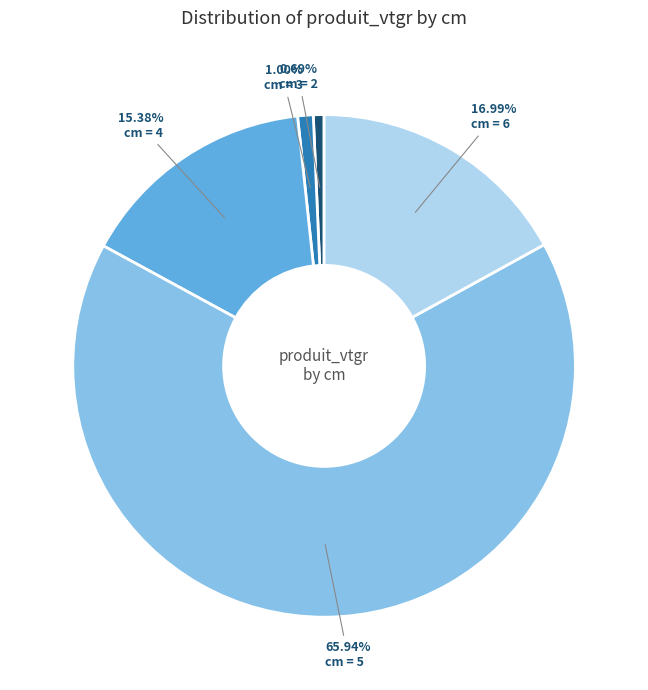

How many segments does this pie chart have?

5